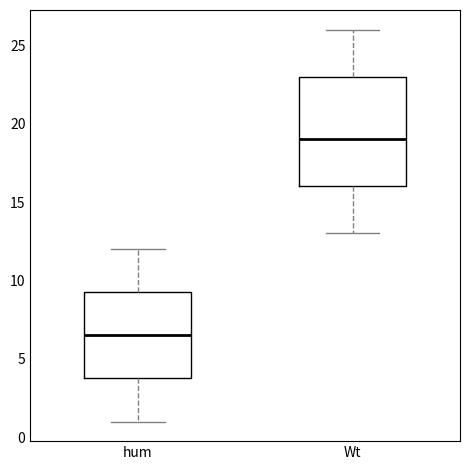

Reading left to right, transcribe this box plot: for each box, give where its median line is, the range the box spans, and where its two whiskers end, as read against the y-axis. The values are not printed on the chart, so give them approximately, as read against the axis.

hum: median 6.5, box 4.0 to 9.5, whiskers 1.0 to 12.0
Wt: median 19.0, box 16.0 to 23.0, whiskers 13.0 to 26.0